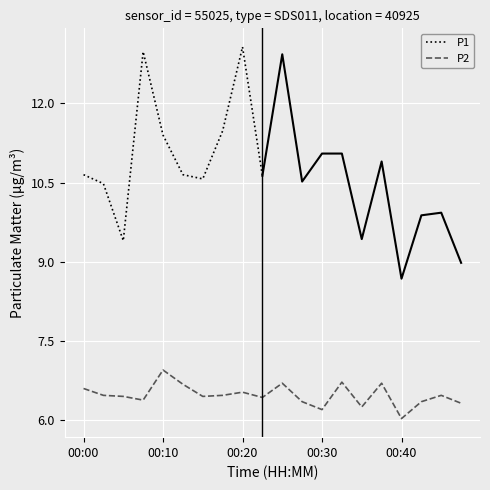

The chart shows a value of 6.7 at 00:37. True or false?

True